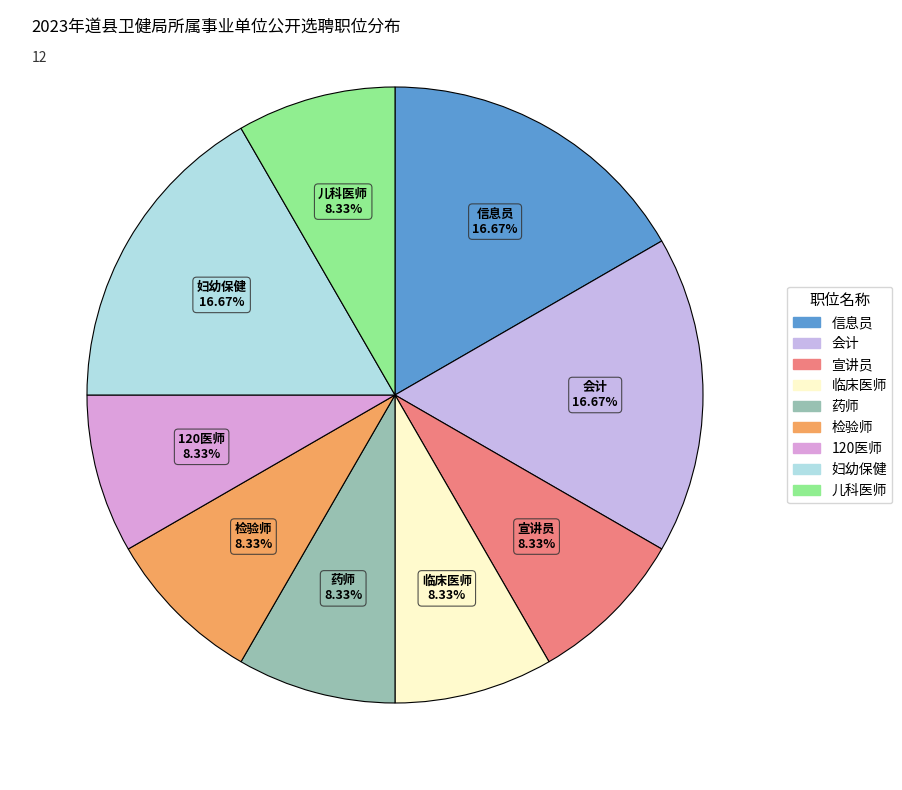

What percentage is the 会计 slice, to the nearest percent?

17%